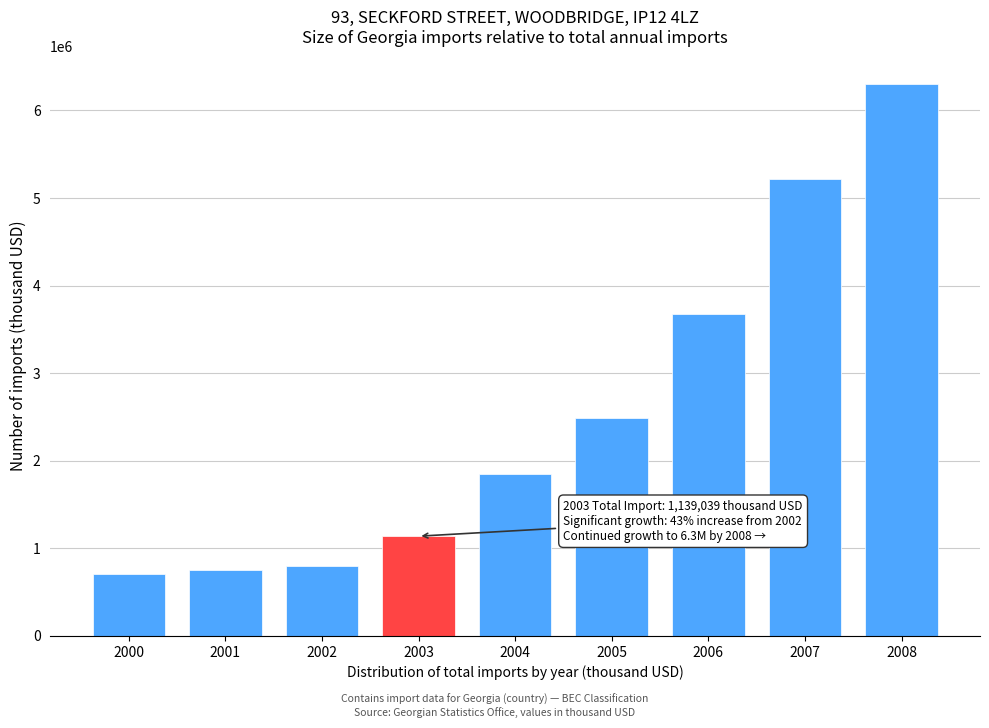

Reading right to left, transcribe all the data shown in this chart.

2008=6301540.3	2007=5212150.2	2006=3674832.4	2005=2487548.3	2004=1844342.9	2003=1139039.2	2002=794691.6	2001=752010.9	2000=709509.1